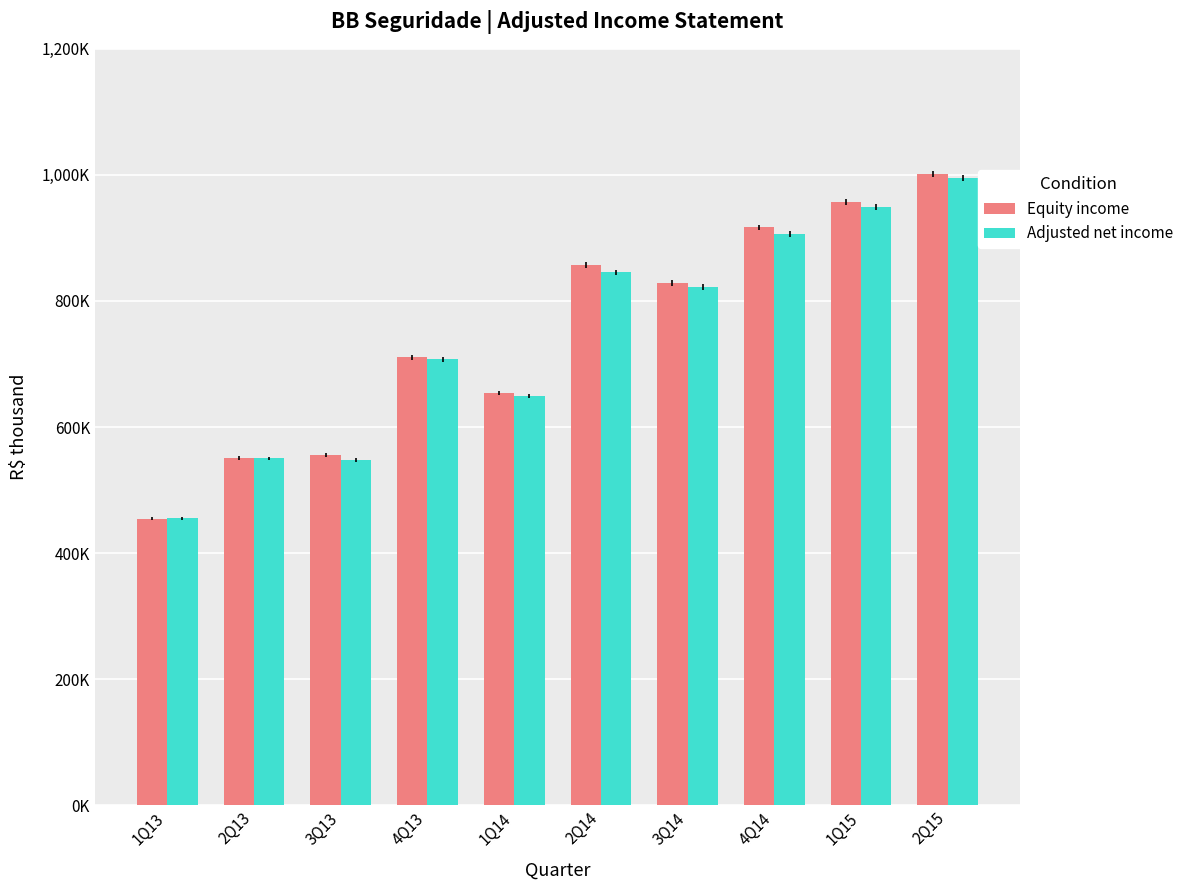

What is the value of the Equity income bar at the 6th from the left?

857264.0